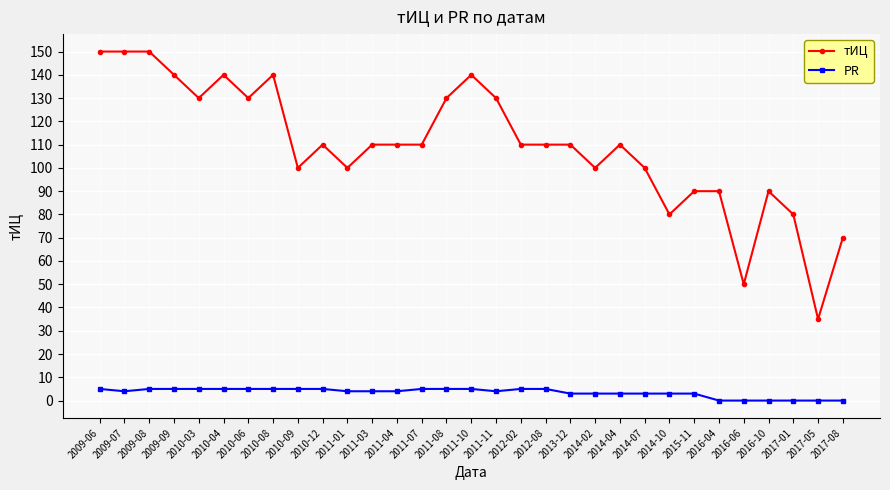

The value of PR at 2010-08 is 5. True or false?

True